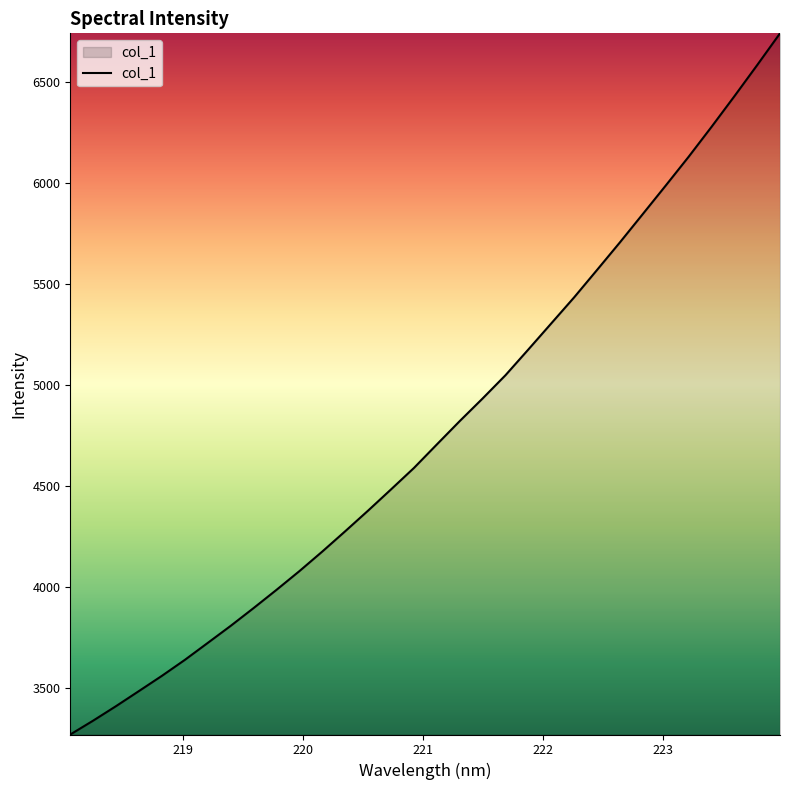

What is the maximum value shown in the chart?

6741.7